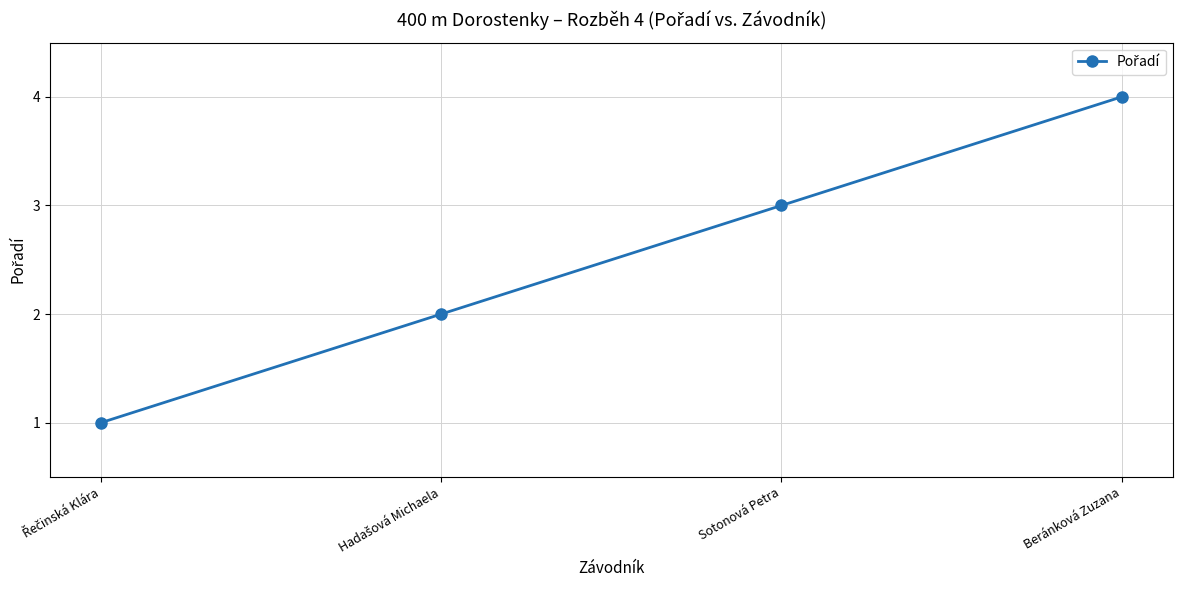

What value does the data have at Sotonová Petra?

3